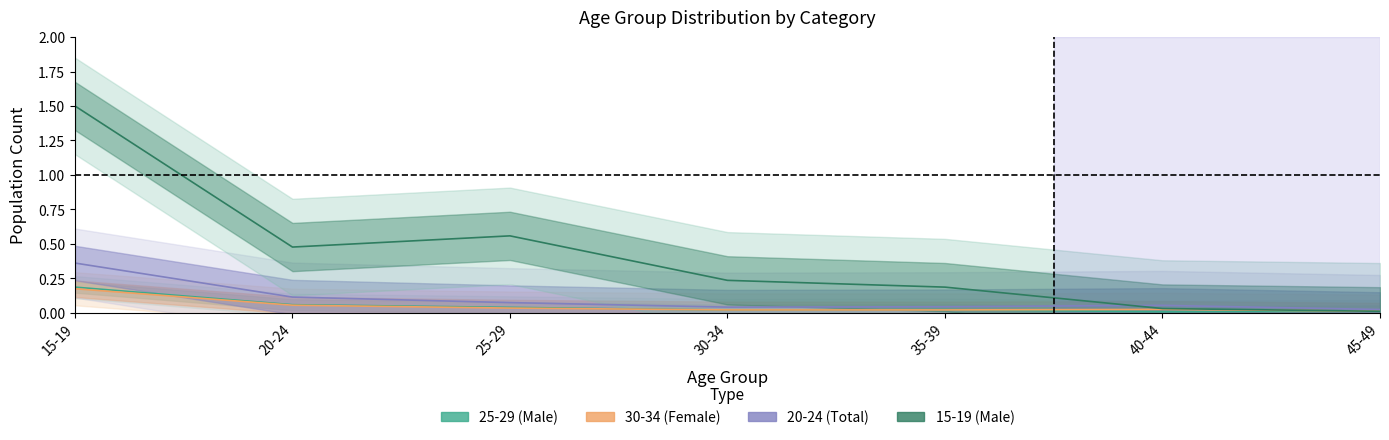

The 15-19 (Male) series shows 0.2 at 20-24. True or false?

False